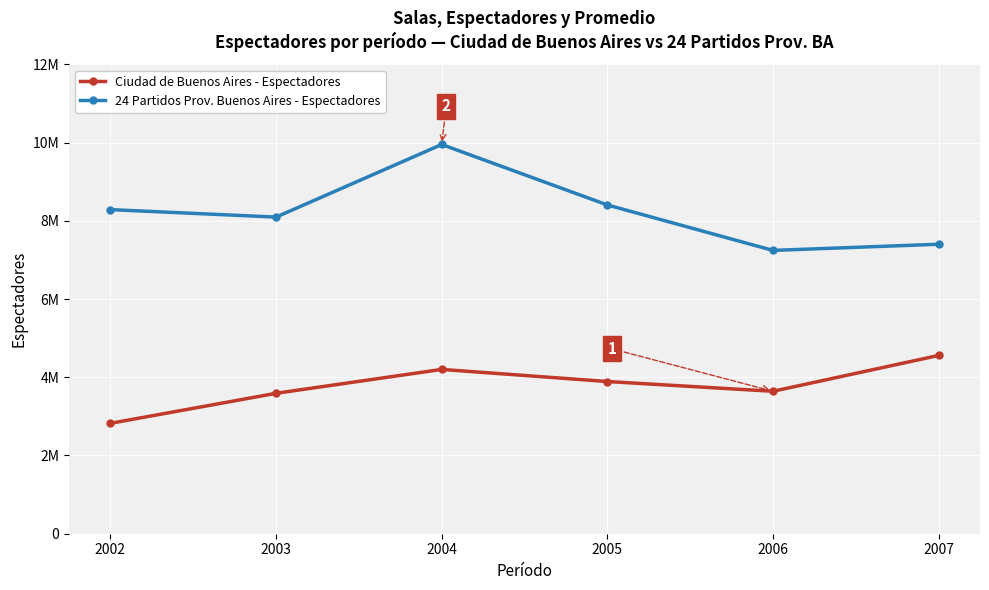

What are all the series names shown in the legend?

Ciudad de Buenos Aires - Espectadores, 24 Partidos Prov. Buenos Aires - Espectadores